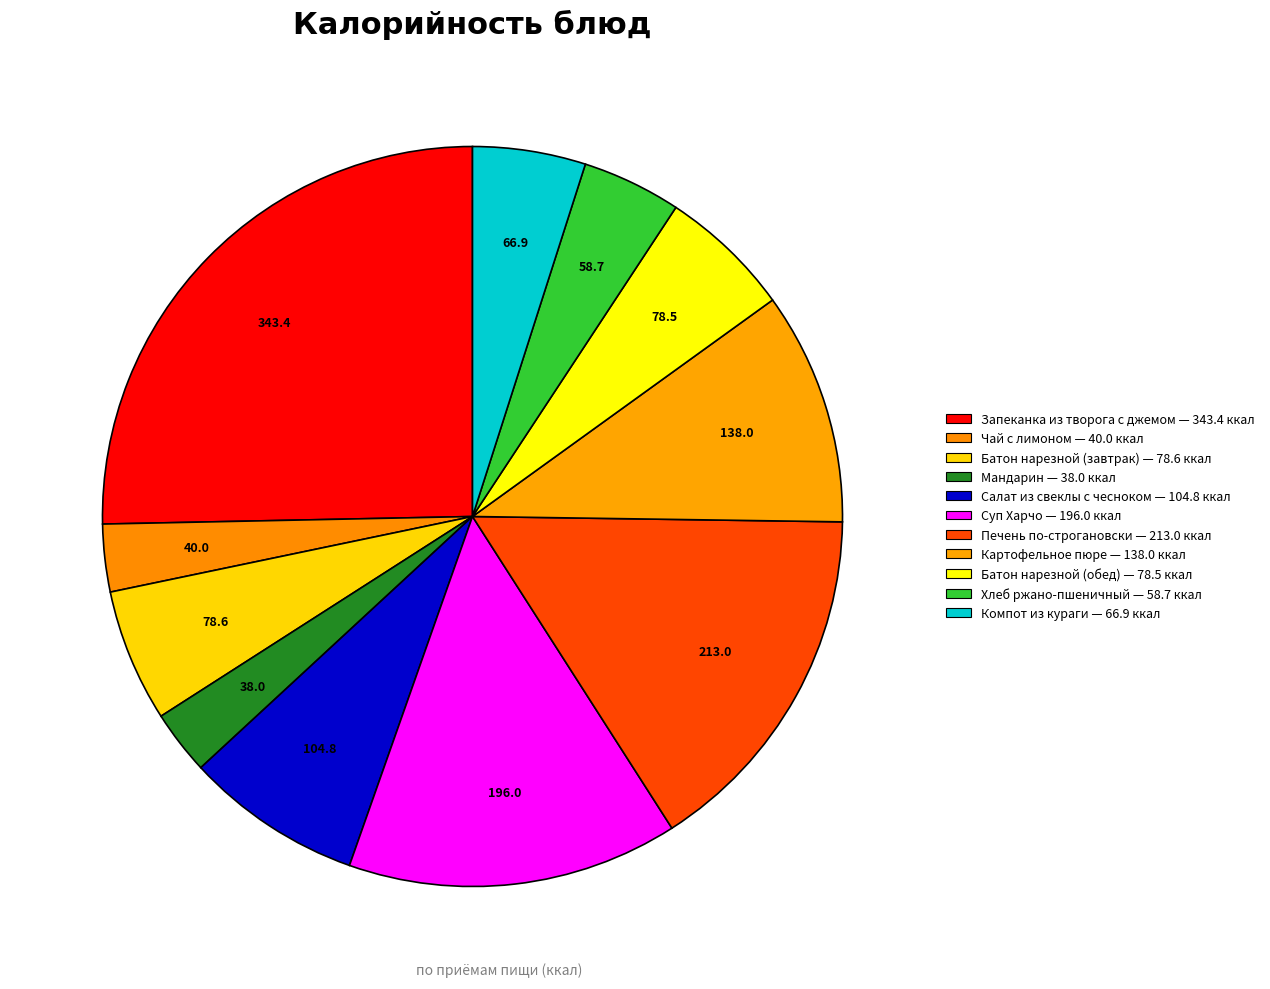

Count the number of slices in the pie.

11